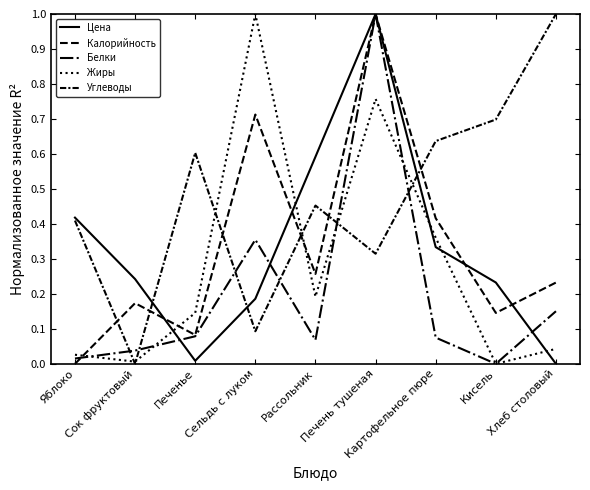

Which series has the largest total across all categories?

Углеводы